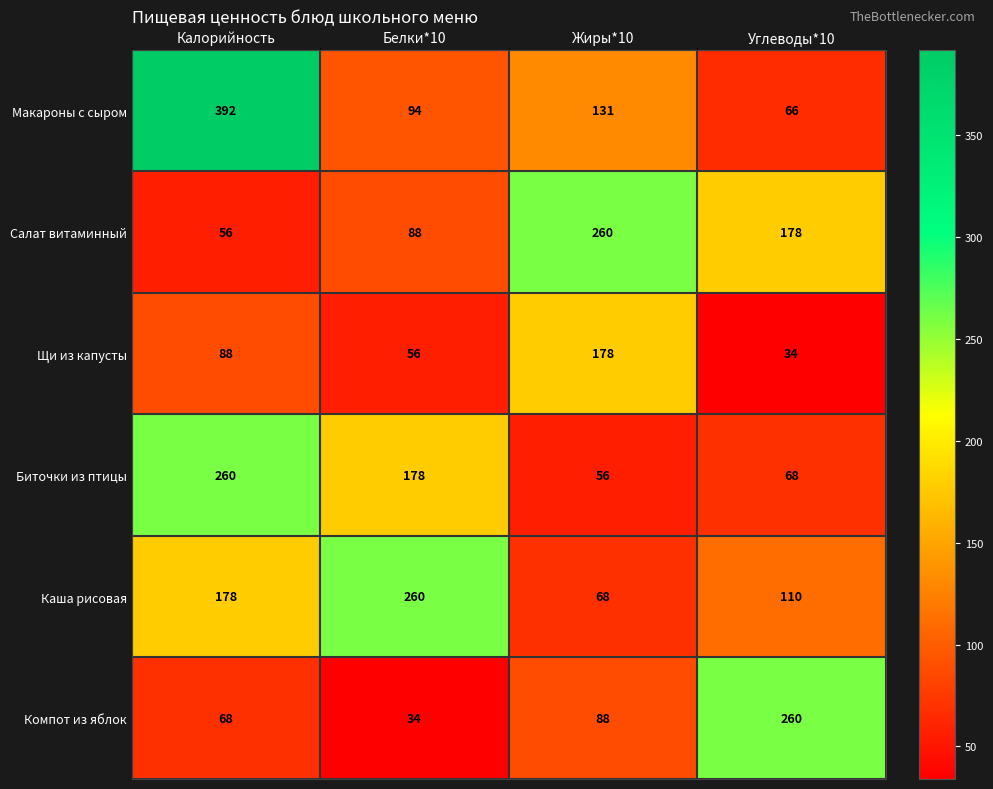

Reading right to left, what are all the values shown in this chart?

Макароны с сыром: 66	131	94	392
Салат витаминный: 178	260	88	56
Щи из капусты: 34	178	56	88
Биточки из птицы: 68	56	178	260
Каша рисовая: 110	68	260	178
Компот из яблок: 260	88	34	68